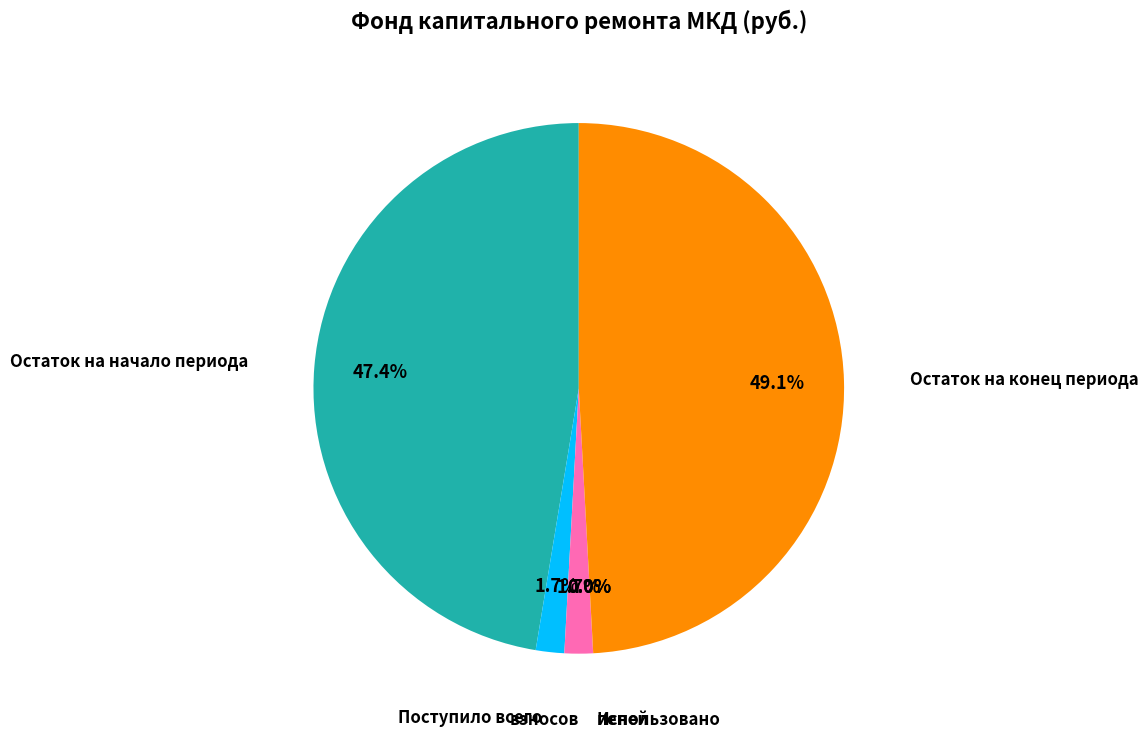

Is there any slice that represents more than half of the pie?

No